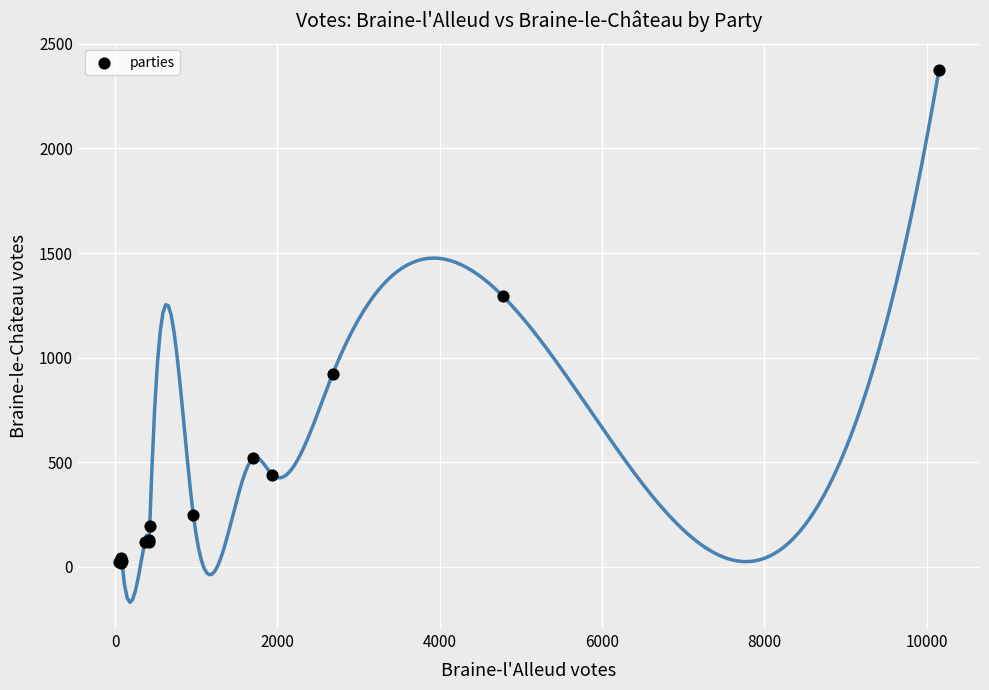

What Y value in the scatter plot is closest to 1197?

1294